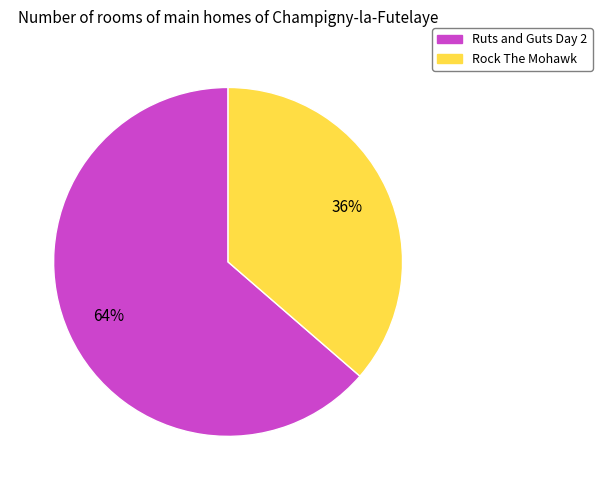

Combined, do Rock The Mohawk and Ruts and Guts Day 2 account for over 50%?

Yes